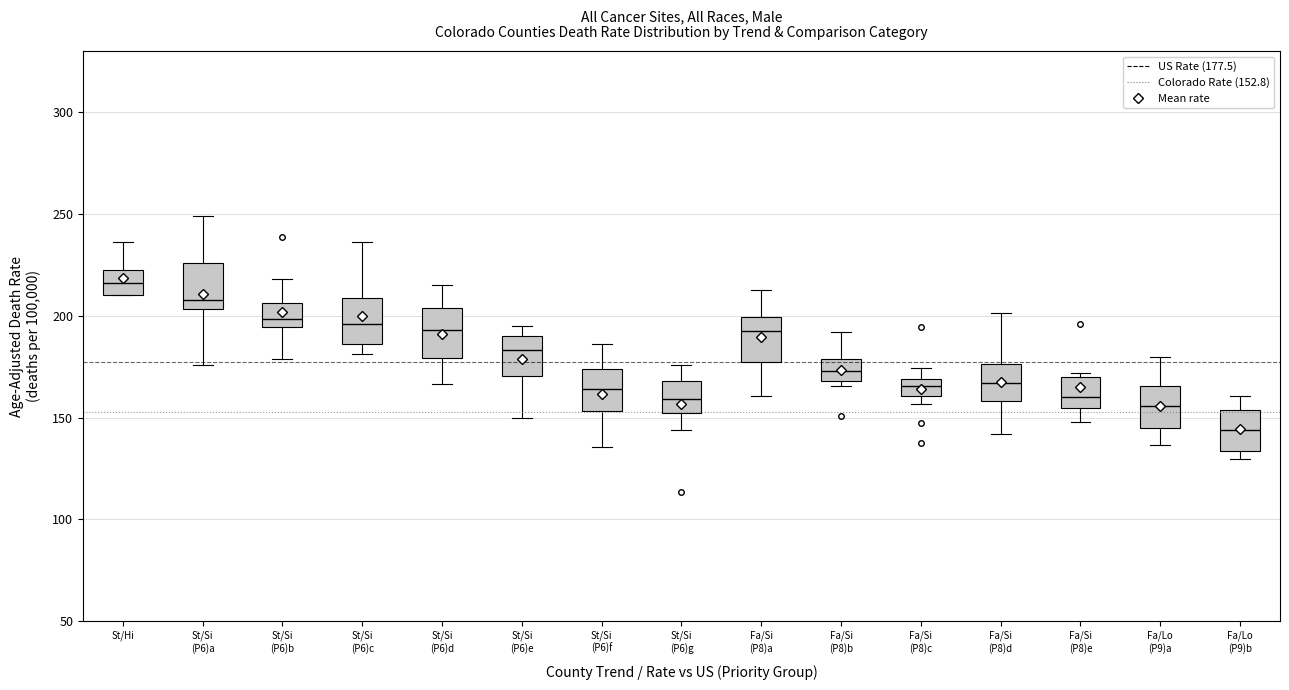

Where does the lower whisker of the box for Fa/Si (P8)a end on the y-axis? The values are not printed on the chart, so give them approximately, as read against the axis.

160